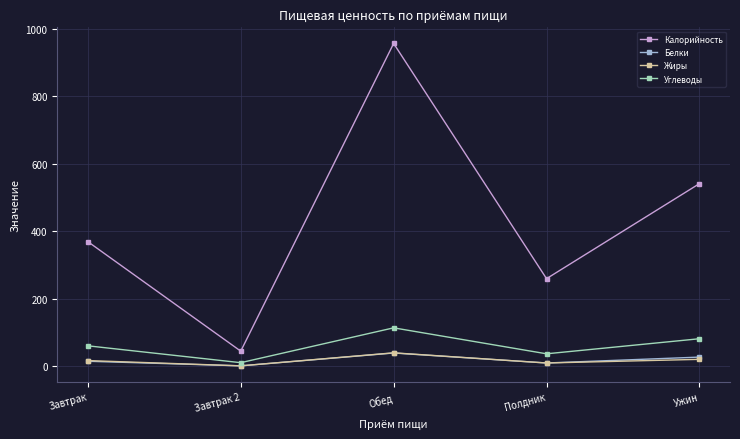

Where is the first local maximum for Калорийность?

Обед